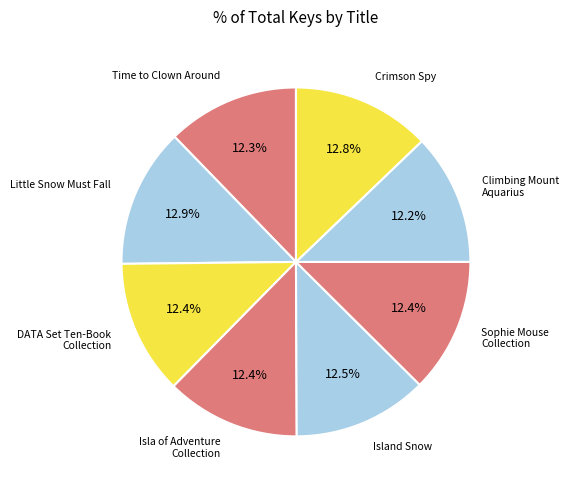

What percentage is NOT represented by Time to Clown Around?

87.7%